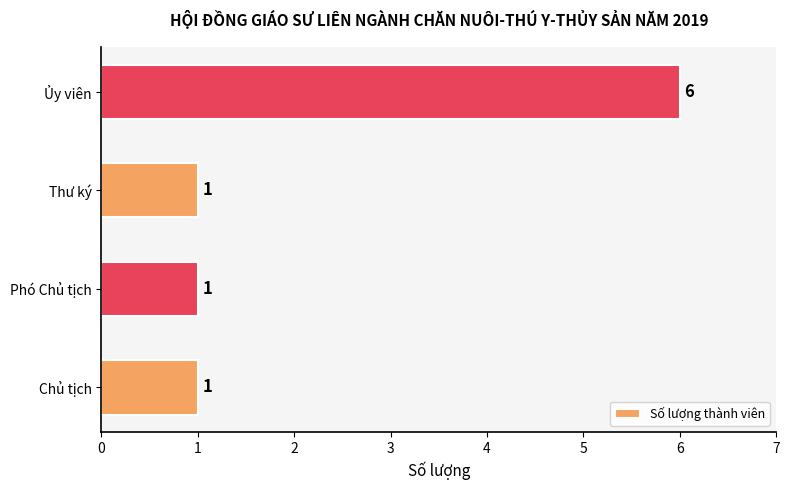

How many bars are there in total?

4